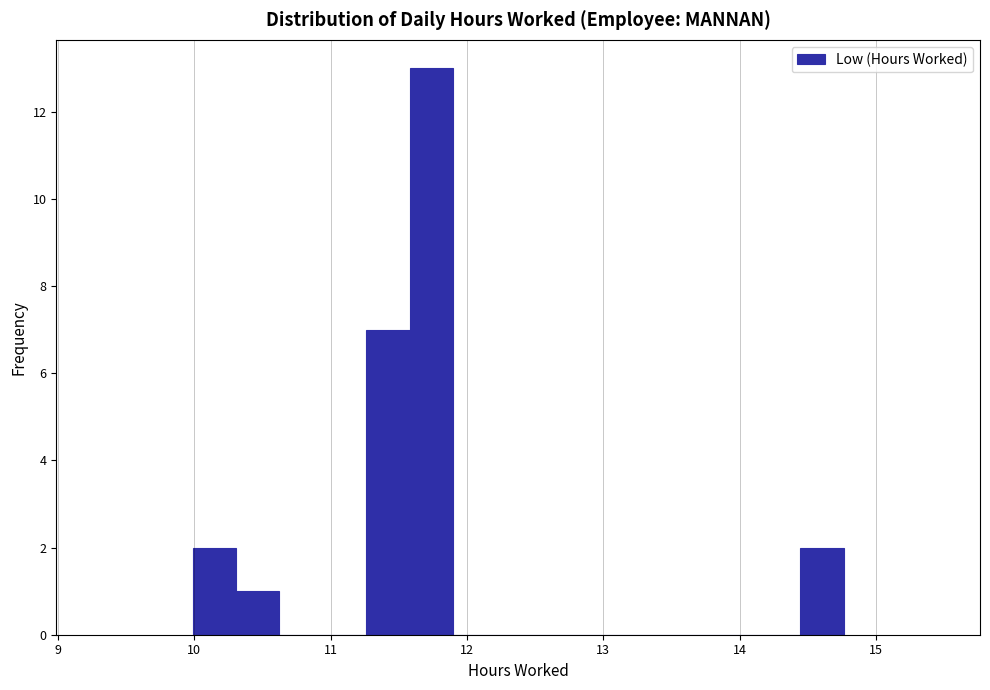

Around what value on the x-axis is the tallest bar? Give the approximate position of its centre, as read against the axis.

11.7